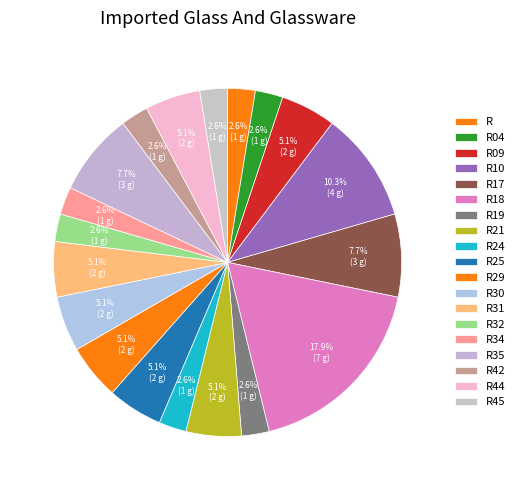

True or false: R24 accounts for 15% of the total.

False